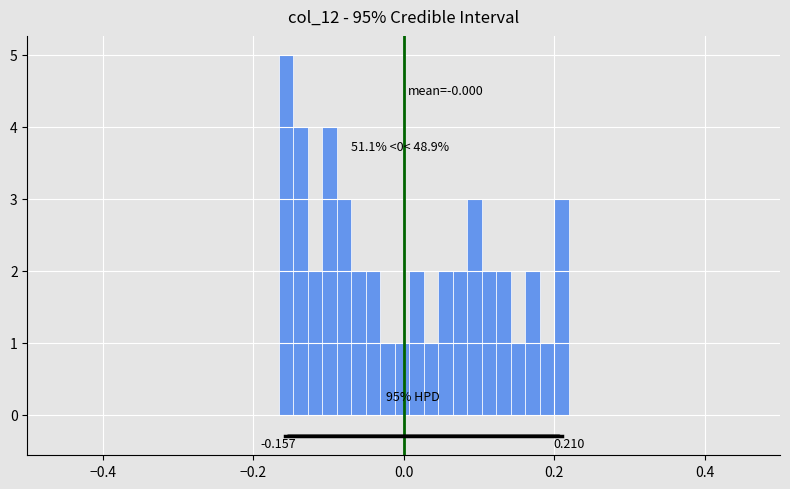

Around what value on the x-axis is the tallest bar? Give the approximate position of its centre, as read against the axis.

-0.16